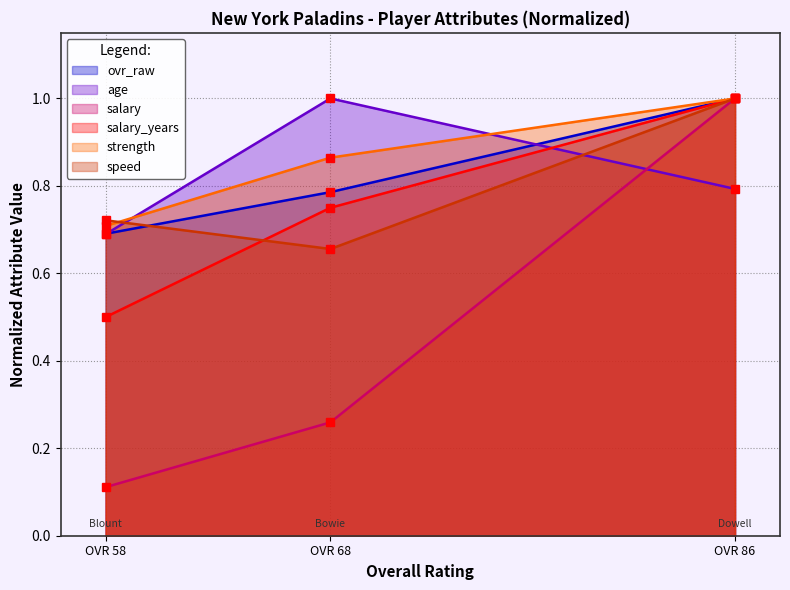

Where is age nearest to the value 0?

OVR 58